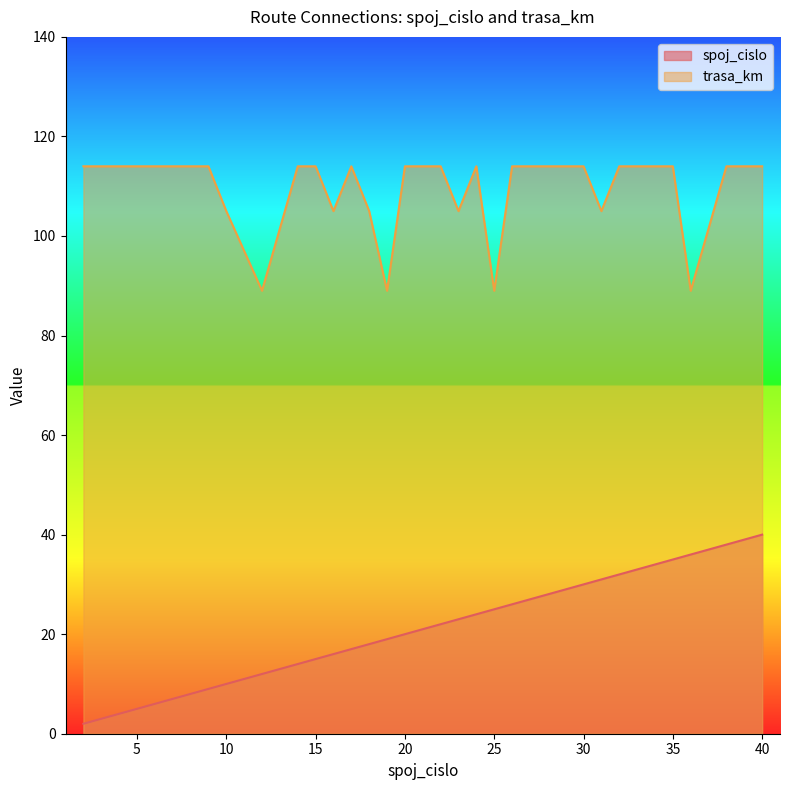

True or false: trasa_km and spoj_cislo cross at least once.

False